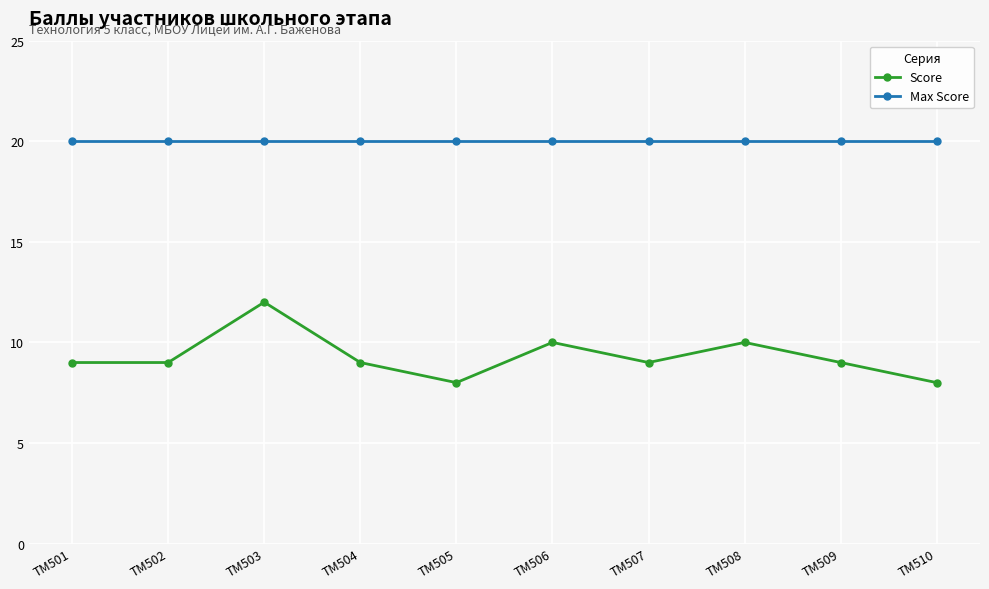

What is the average value of the Score series?

9